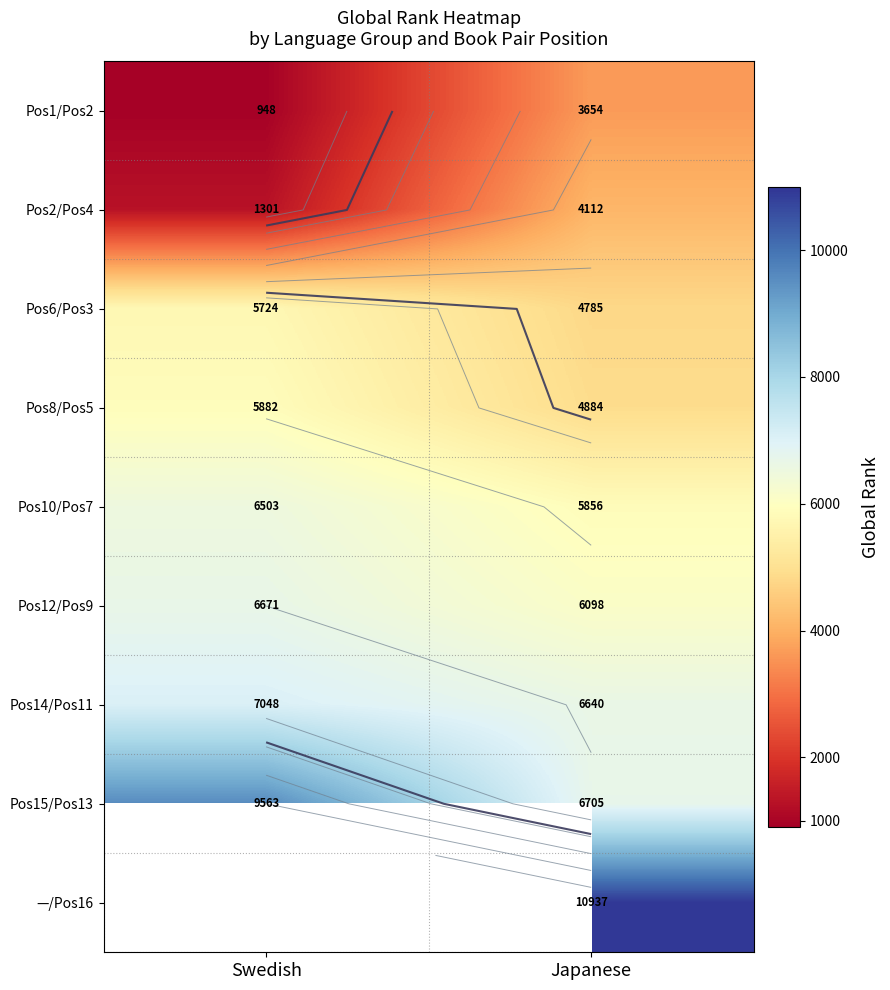

What is the sum of all Pos1/Pos2 values?

4602.0